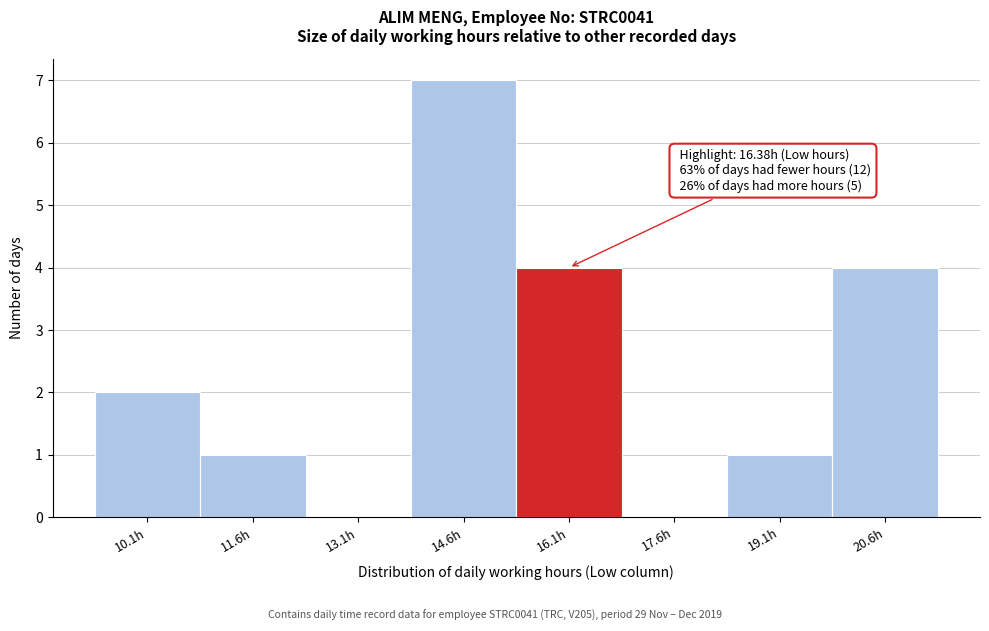

Which range on the x-axis has the tallest bar?

13.8 to 15.4